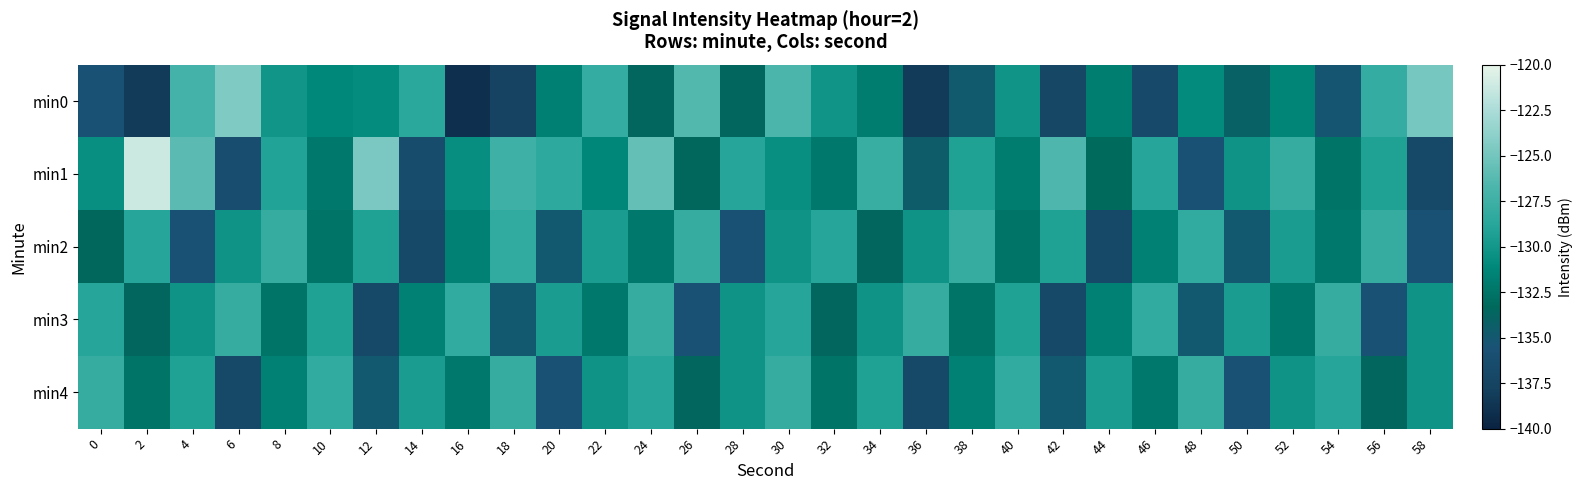

Reading left to right, list all the values displayed in this chart.

min0: 0=-135.6	2=-138.3	4=-127.1	6=-124.5	8=-130.1	10=-131.1	12=-130.8	14=-128.6	16=-139.0	18=-137.6	20=-131.6	22=-128.0	24=-133.6	26=-126.4	28=-133.6	30=-126.8	32=-130.2	34=-131.9	36=-138.3	38=-134.8	40=-130.2	42=-137.1	44=-131.8	46=-136.7	48=-130.9	50=-134.1	52=-131.4	54=-135.2	56=-128.0	58=-124.9
min1: 0=-130.6	2=-121.2	4=-126.0	6=-136.1	8=-129.1	10=-132.1	12=-124.8	14=-136.3	16=-130.7	18=-127.4	20=-128.5	22=-131.2	24=-125.7	26=-133.5	28=-128.9	30=-130.6	32=-132.1	34=-127.9	36=-134.6	38=-129.2	40=-131.9	42=-126.6	44=-133.2	46=-128.9	48=-135.6	50=-130.2	52=-127.9	54=-132.6	56=-129.2	58=-136.9
min2: 0=-133.5	2=-128.9	4=-135.6	6=-130.2	8=-127.9	10=-132.6	12=-129.2	14=-136.9	16=-131.6	18=-128.2	20=-134.9	22=-129.6	24=-132.2	26=-127.9	28=-135.6	30=-130.2	32=-128.9	34=-133.6	36=-130.2	38=-127.9	40=-132.6	42=-129.2	44=-136.9	46=-131.6	48=-128.2	50=-134.9	52=-129.6	54=-132.2	56=-127.9	58=-135.6
min3: 0=-128.9	2=-133.6	4=-130.2	6=-127.9	8=-132.6	10=-129.2	12=-136.9	14=-131.6	16=-128.2	18=-134.9	20=-129.6	22=-132.2	24=-127.9	26=-135.6	28=-130.2	30=-128.9	32=-133.6	34=-130.2	36=-127.9	38=-132.6	40=-129.2	42=-136.9	44=-131.6	46=-128.2	48=-134.9	50=-129.6	52=-132.2	54=-127.9	56=-135.6	58=-130.2
min4: 0=-127.9	2=-132.6	4=-129.2	6=-136.9	8=-131.6	10=-128.2	12=-134.9	14=-129.6	16=-132.2	18=-127.9	20=-135.6	22=-130.2	24=-128.9	26=-133.6	28=-130.2	30=-127.9	32=-132.6	34=-129.2	36=-136.9	38=-131.6	40=-128.2	42=-134.9	44=-129.6	46=-132.2	48=-127.9	50=-135.6	52=-130.2	54=-128.9	56=-133.6	58=-130.2